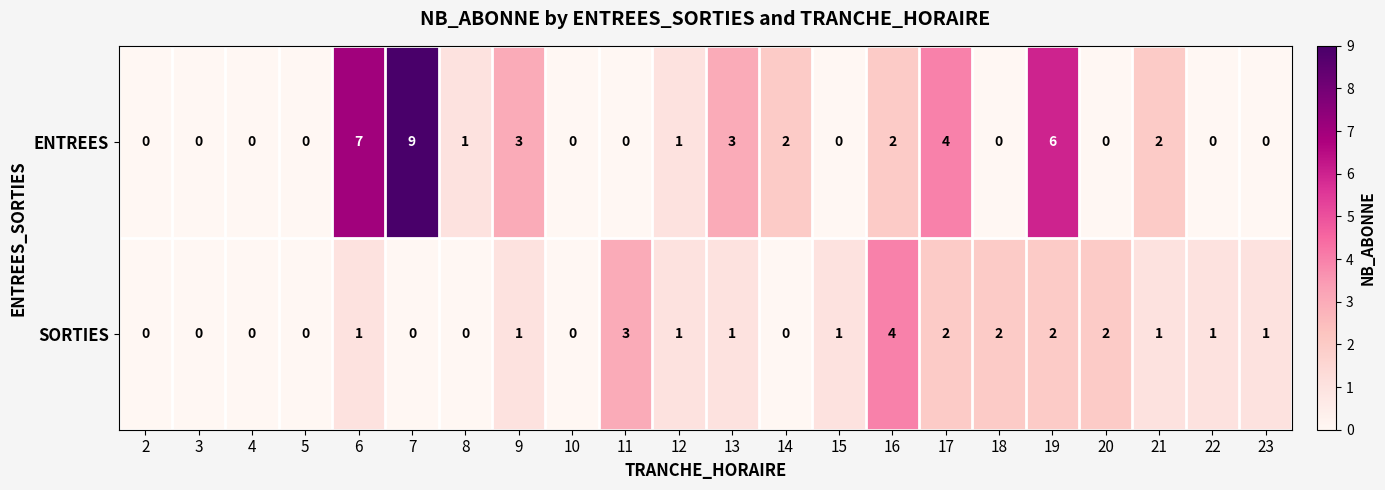

List the series in order of their peak value, highest first.

ENTREES, SORTIES